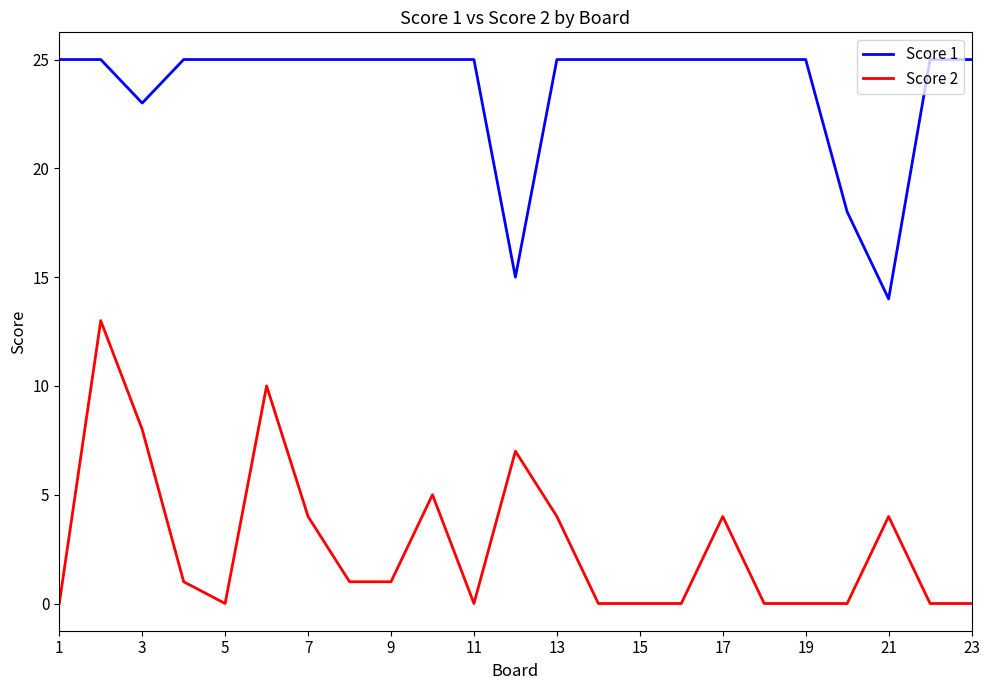

Which series has the largest range (max minus min)?

Score 2